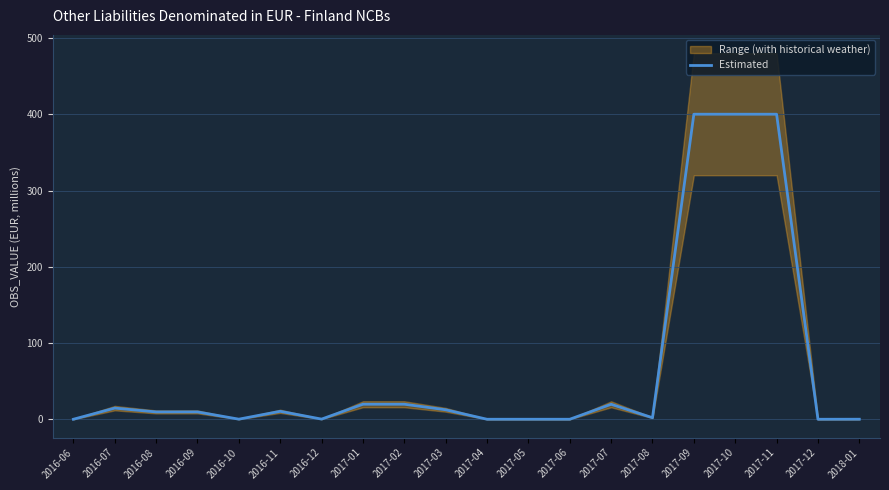

The chart shows a value of 0.3 at 2016-10. True or false?

False